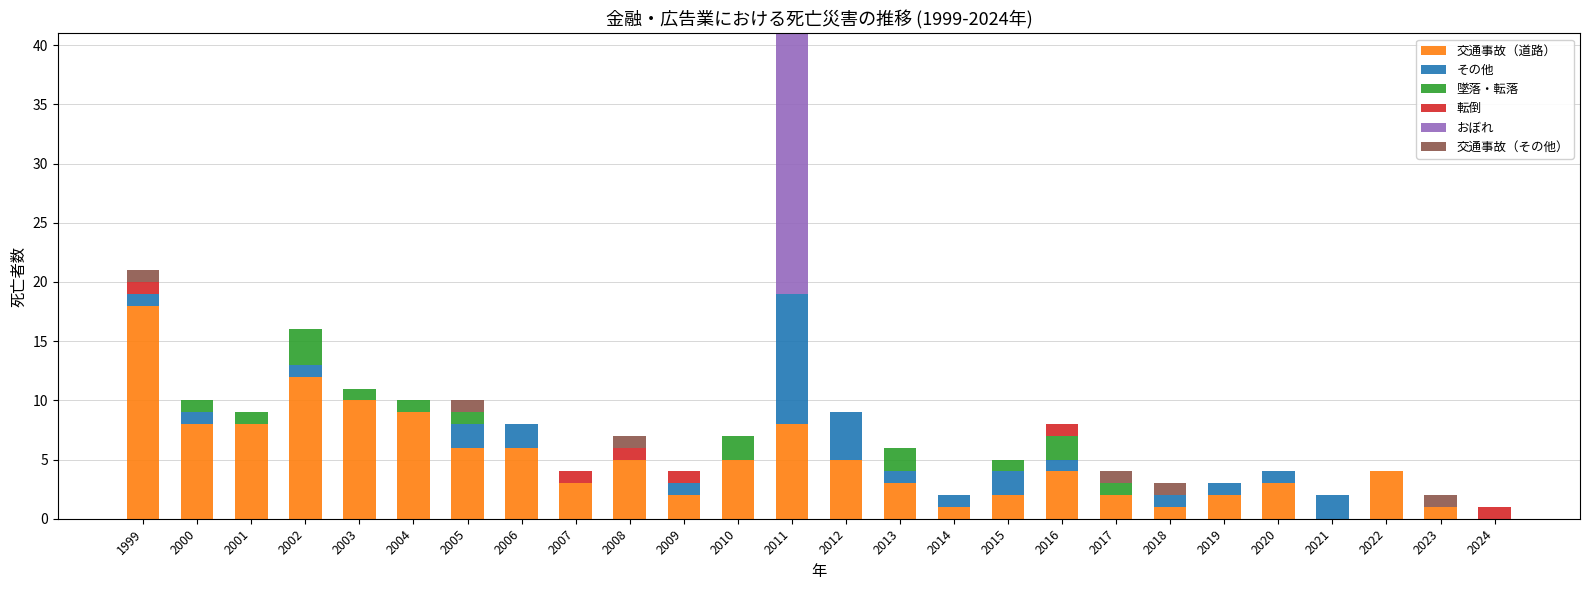

Are the bars grouped side by side (vs. stacked)?

No